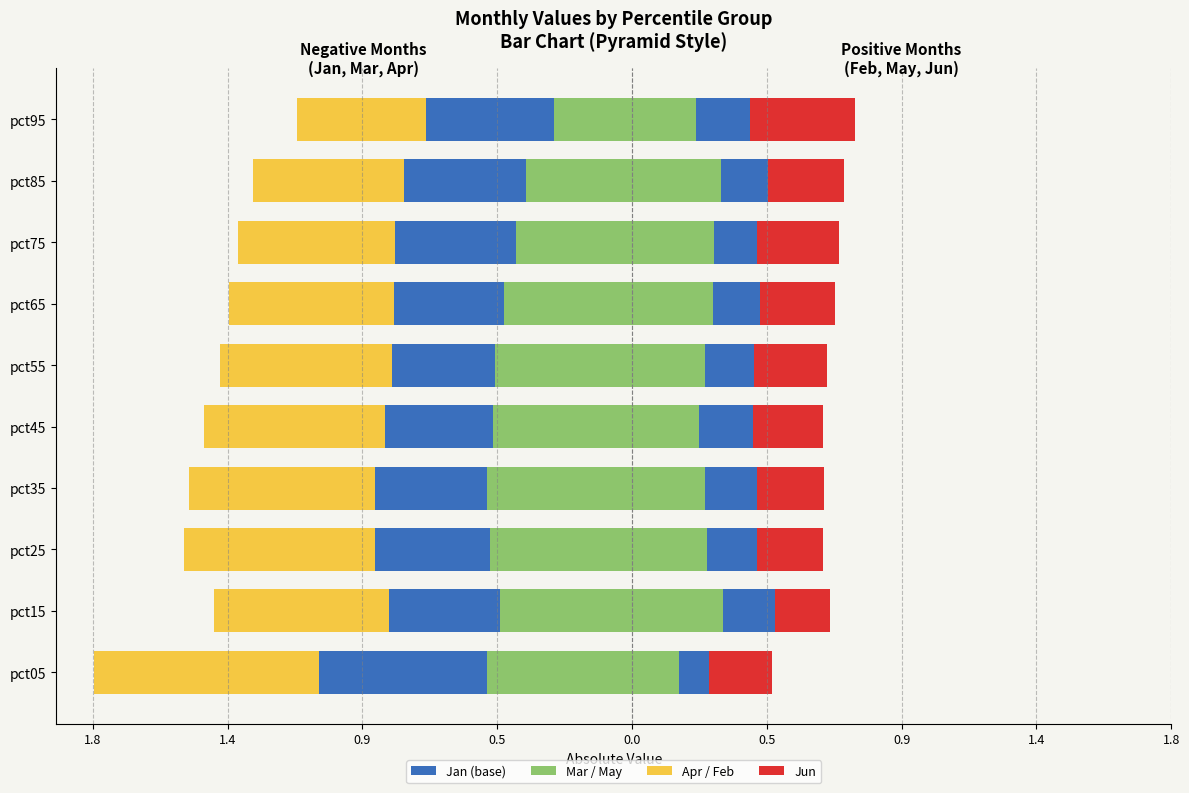

What is the minimum value for Jan?

-0.5